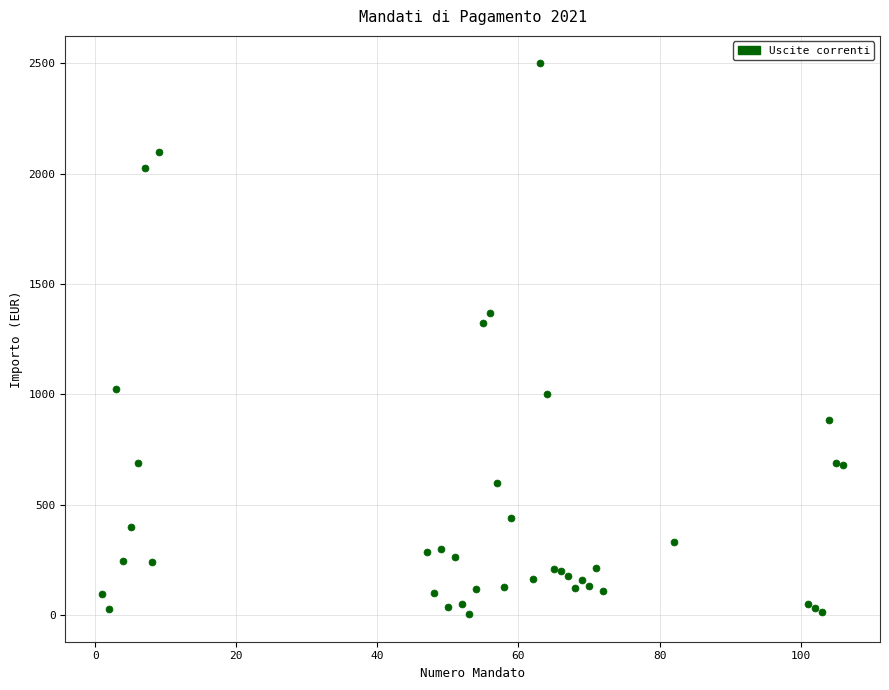

What Y value in the scatter plot is closest to 1252?

1323.0